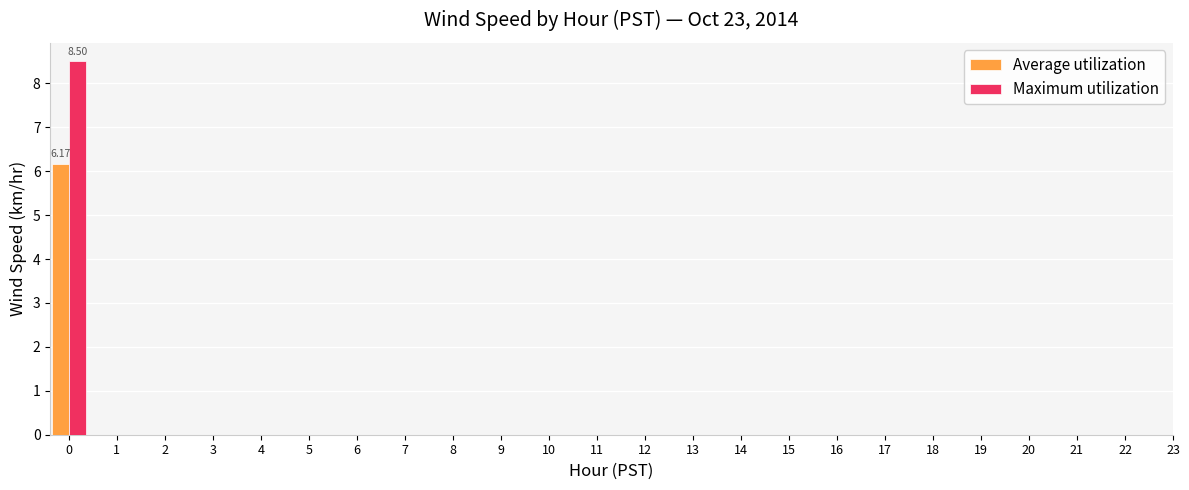

How many distinct data groups are displayed?

2